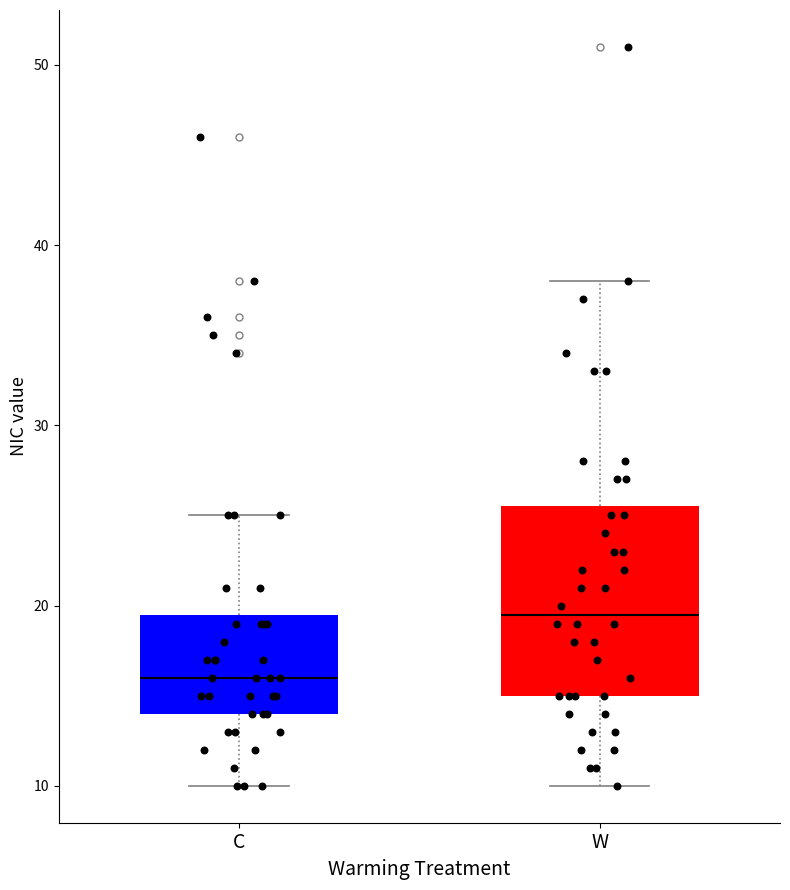

Comparing the boxes themselves (not the whiskers), which one is the tallest?

W